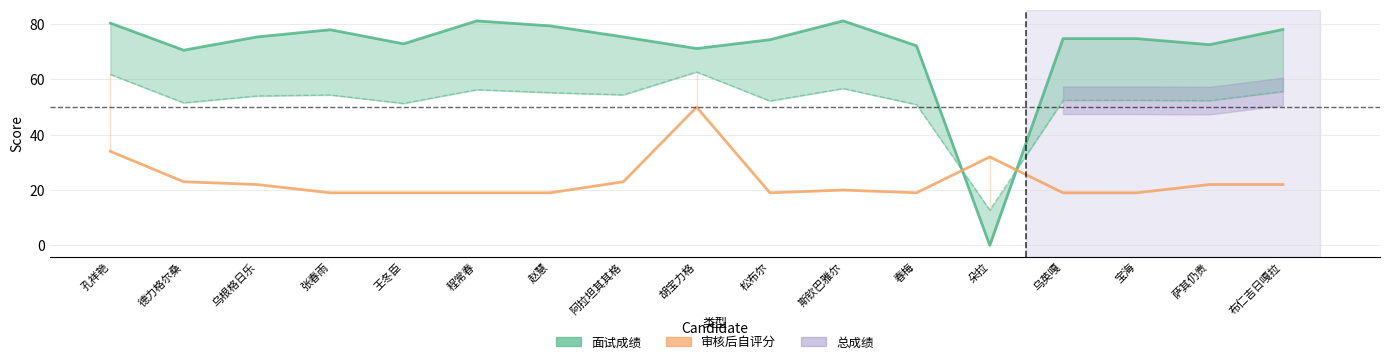

True or false: 审核后自评分 has a value of 6.7 at 朵拉.

False